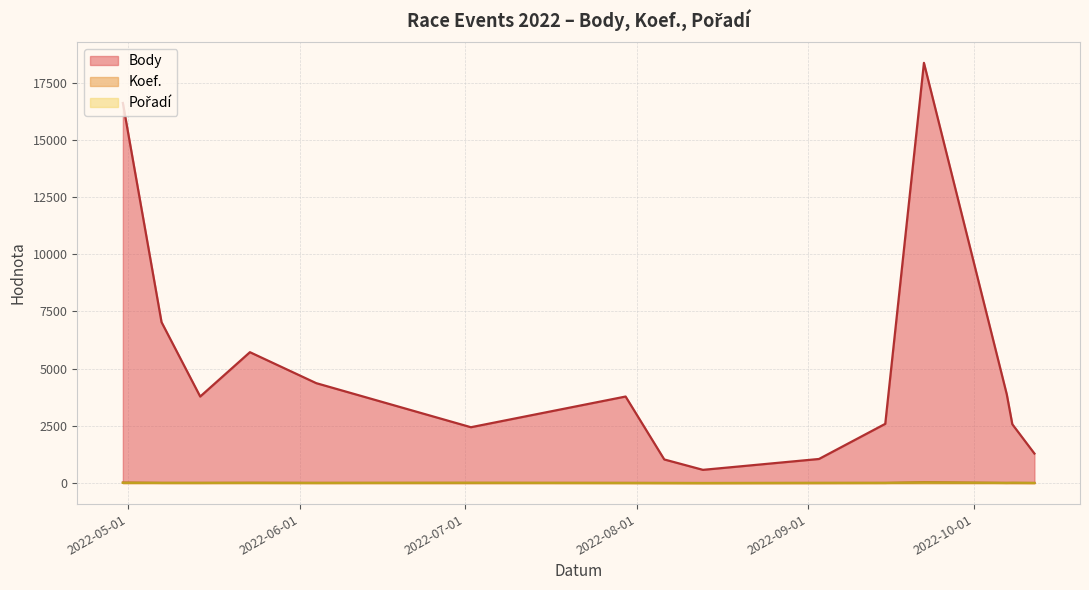

Where is Koef. nearest to the value 18?

2022-04-30